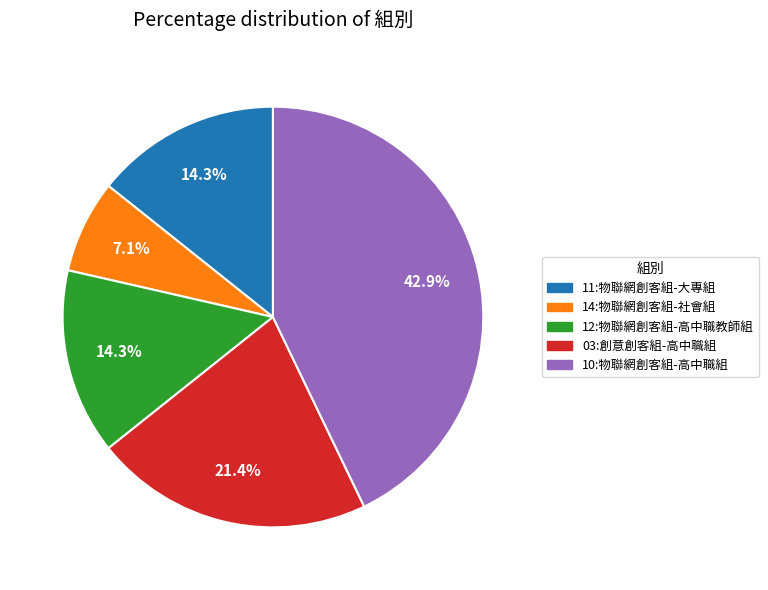

To the nearest percent, what portion does 14:物聯網創客組-社會組 represent?

7%